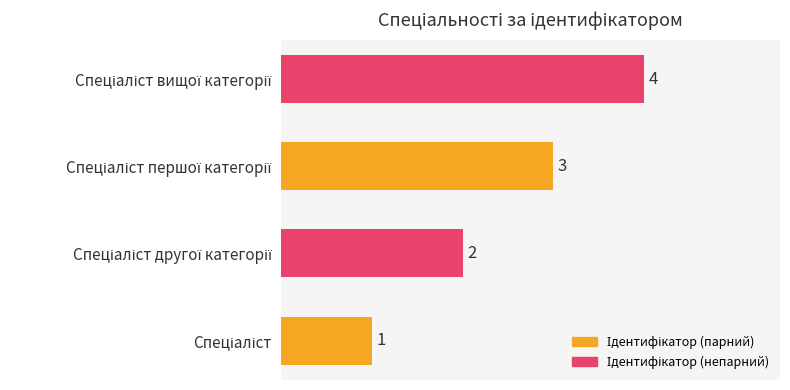

What is the greatest value displayed?

4